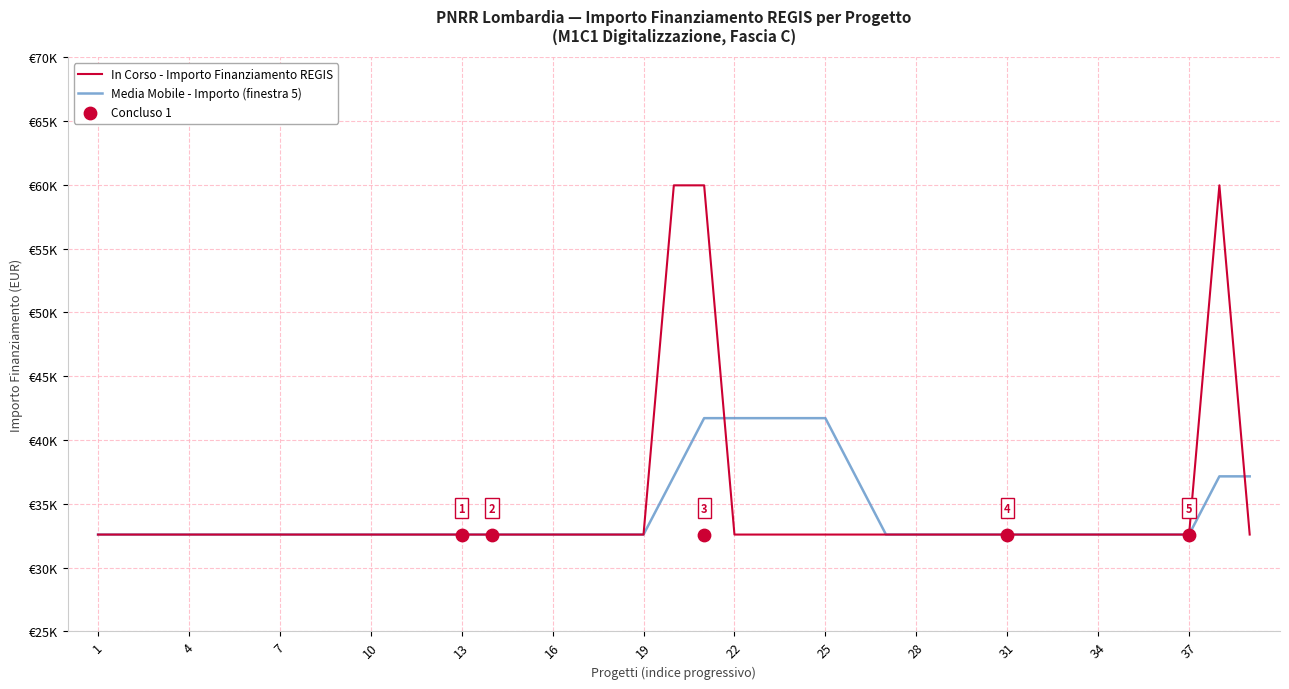

Which series has the largest total across all categories?

In Corso - Importo Finanziamento REGIS